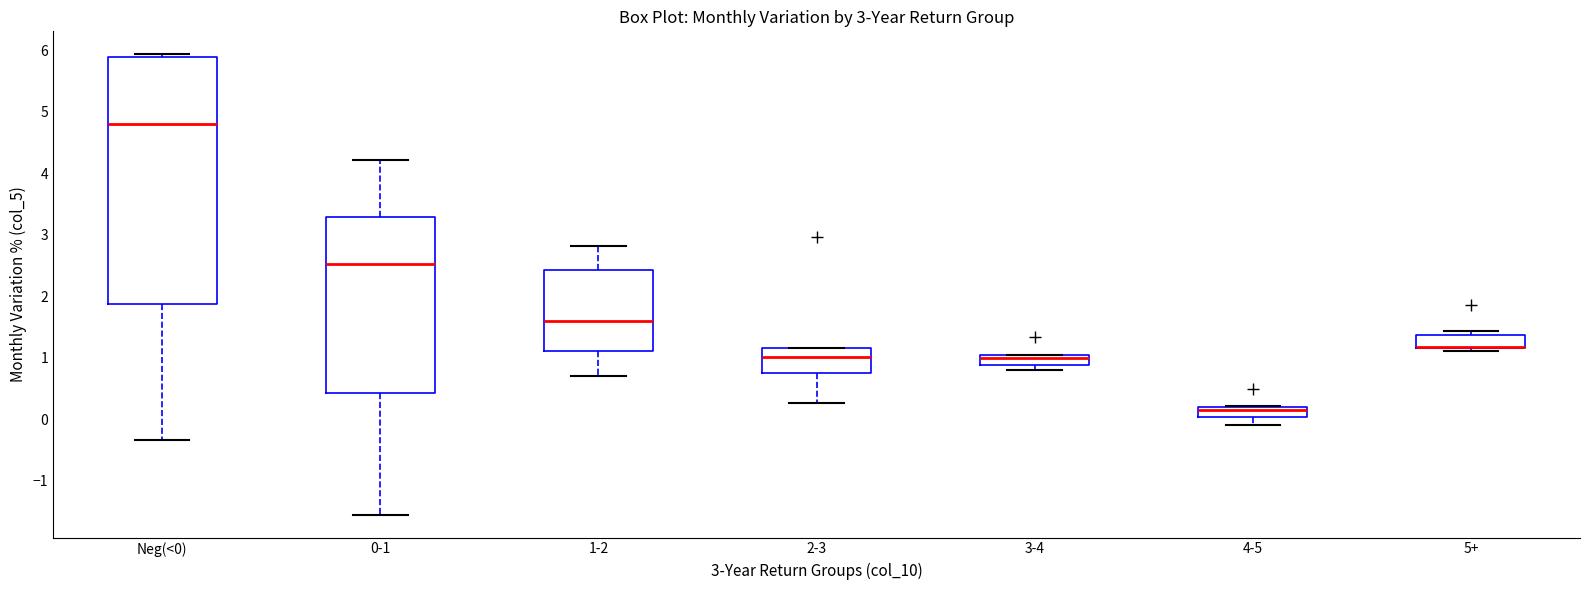

Comparing the boxes themselves (not the whiskers), which one is the tallest?

Neg(<0)